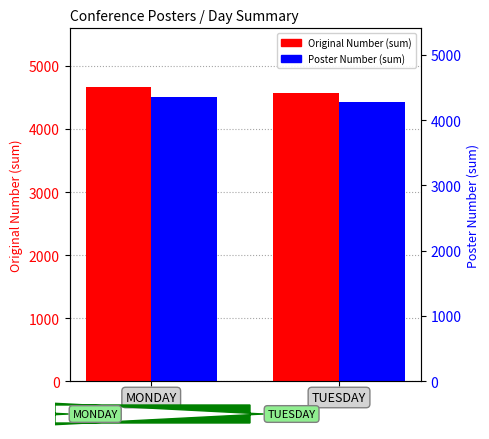

What is the difference between the highest and lowest values at MONDAY?

157